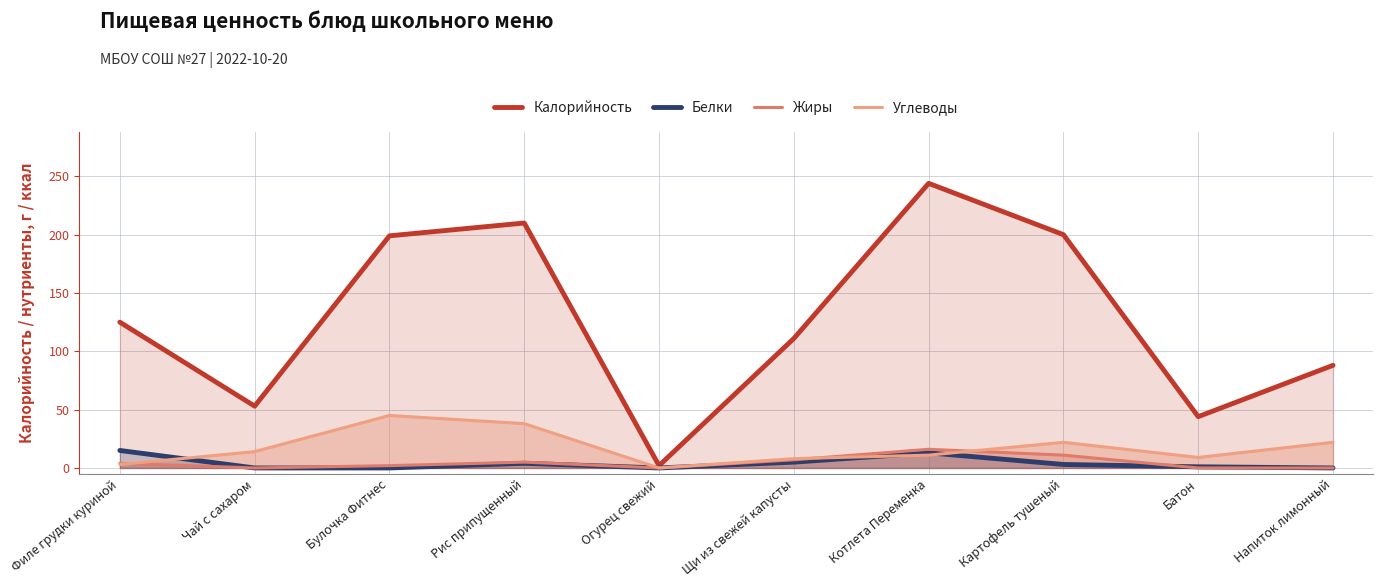

How many series are shown in this chart?

4